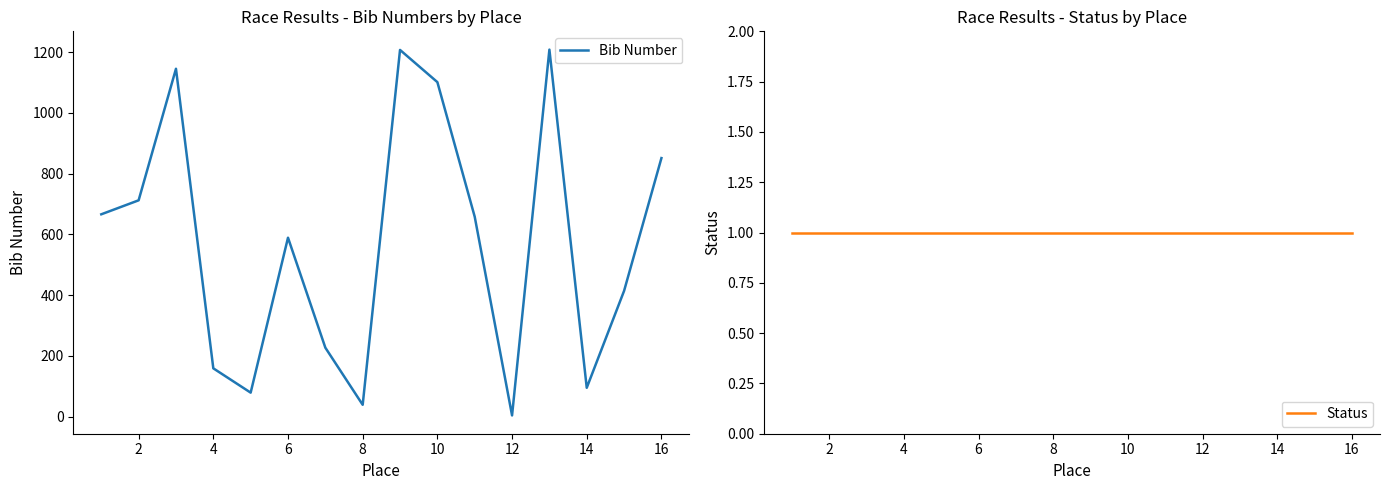

The value of Bib Number at 8 is 39. True or false?

True